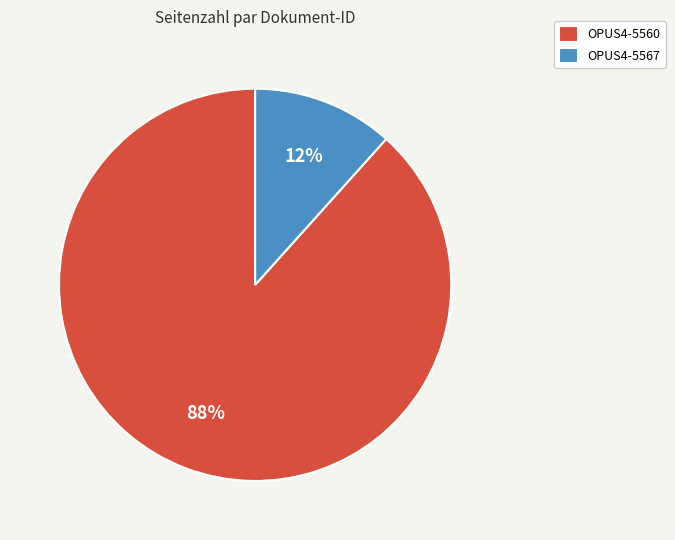

Which has a higher value, OPUS4-5560 or OPUS4-5567?

OPUS4-5560